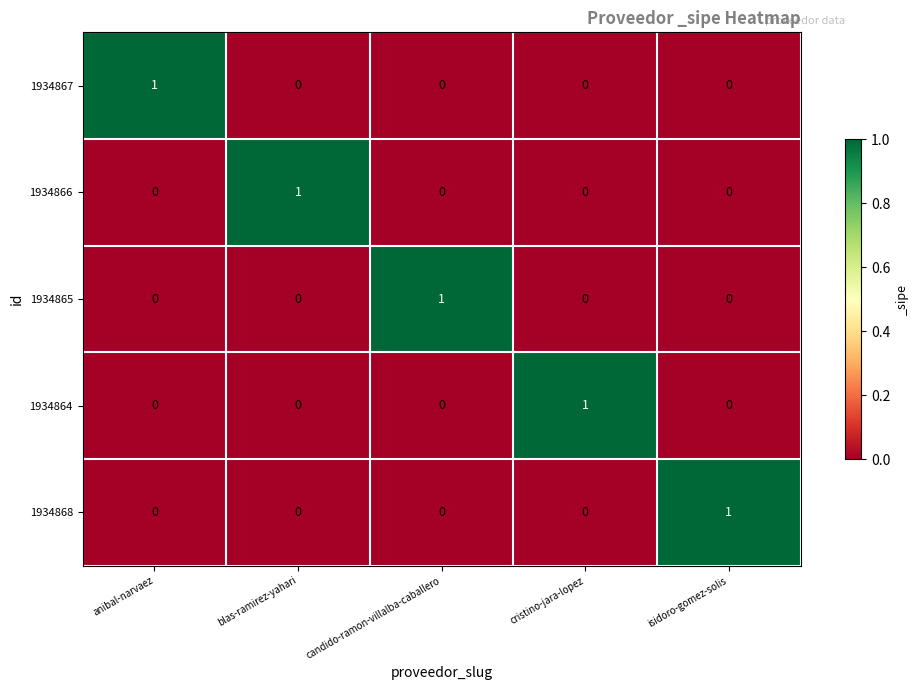

What is the maximum value shown in the chart?

1